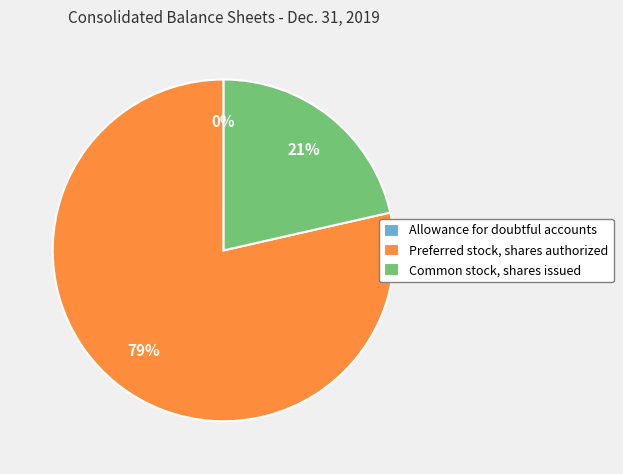

Which has a higher value, Preferred stock, shares authorized or Common stock, shares issued?

Preferred stock, shares authorized